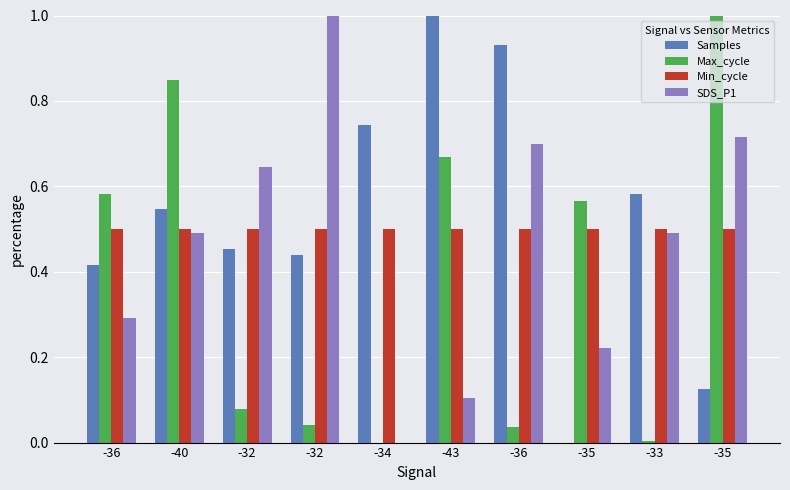

What is the label of the 2nd bar from the left?

-40